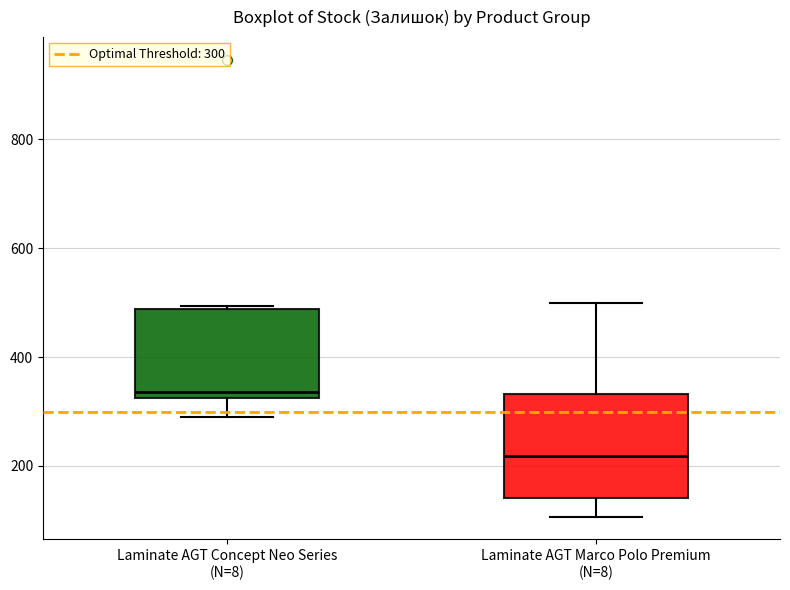

Which box's median line is the lowest?

Laminate AGT Marco Polo Premium (N=8)